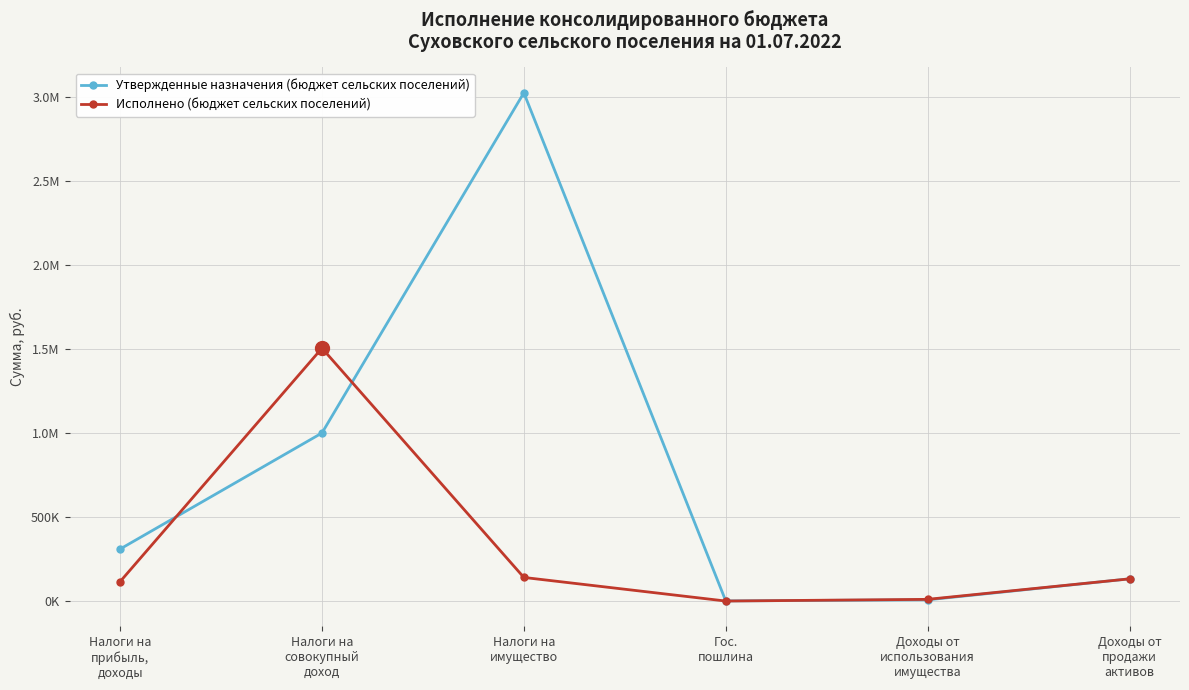

What position from the left is Налоги на
прибыль,
доходы?

1